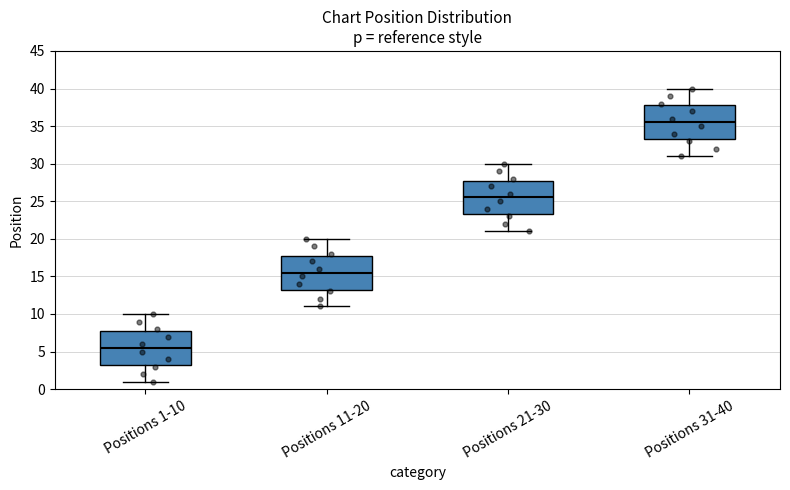

Reading left to right, transcribe this box plot: for each box, give where its median line is, the range the box spans, and where its two whiskers end, as read against the y-axis. The values are not printed on the chart, so give them approximately, as read against the axis.

Positions 1-10: median 5.5, box 3.5 to 8.0, whiskers 1.0 to 10.0
Positions 11-20: median 15.5, box 13.5 to 18.0, whiskers 11.0 to 20.0
Positions 21-30: median 25.5, box 23.5 to 28.0, whiskers 21.0 to 30.0
Positions 31-40: median 35.5, box 33.5 to 38.0, whiskers 31.0 to 40.0